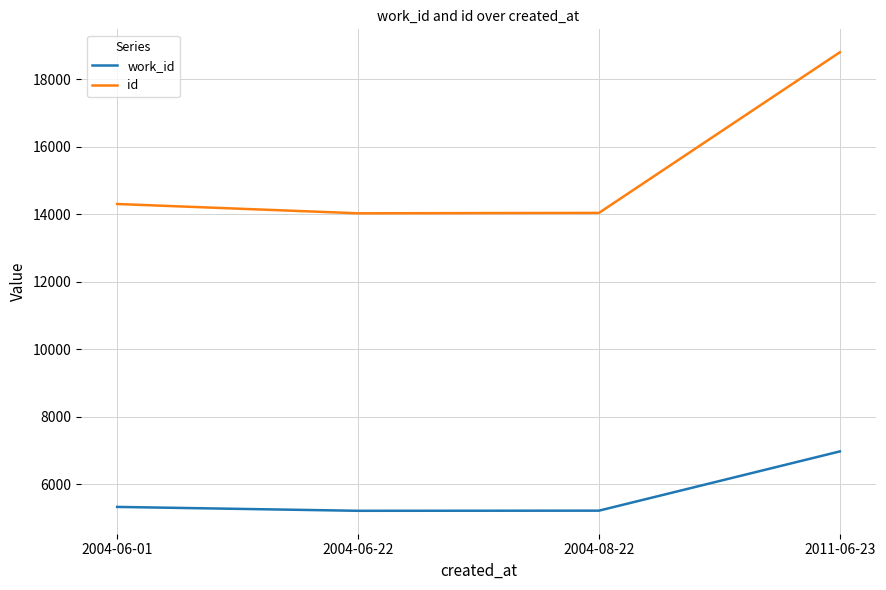

True or false: work_id and id intersect in this chart.

False